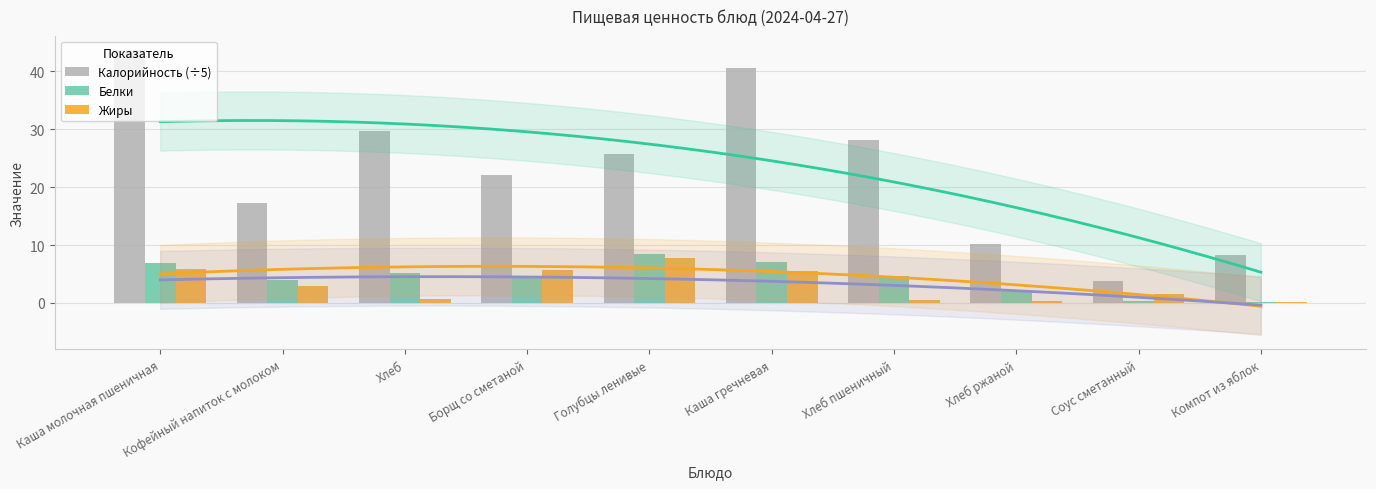

Between Кофейный напиток с молоком and Хлеб ржаной, which series saw the biggest shift?

Калорийность (÷5)